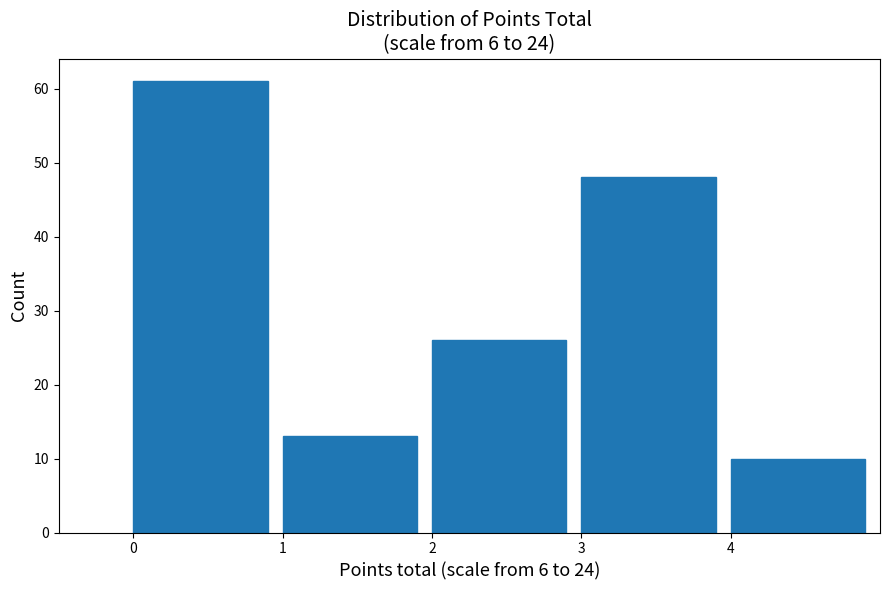

Which range on the x-axis has the tallest bar?

0 to 1